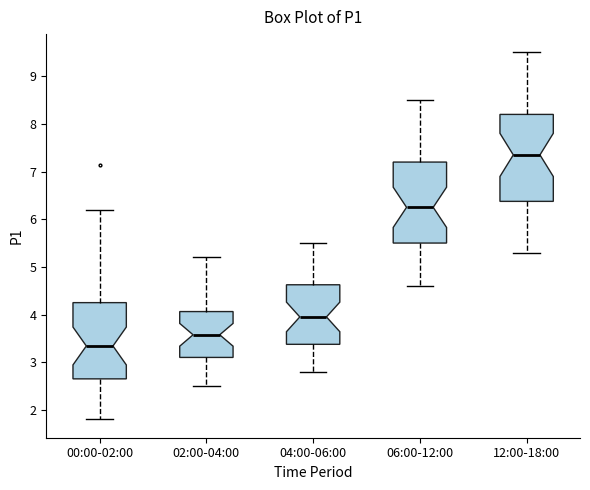

Reading left to right, read every box against the y-axis: the position of its median line, the range the box covers, and the ends of its whiskers. The values are not printed on the chart, so give them approximately, as read against the axis.

00:00-02:00: median 3.3, box 2.7 to 4.3, whiskers 1.8 to 6.2
02:00-04:00: median 3.6, box 3.1 to 4.1, whiskers 2.5 to 5.2
04:00-06:00: median 4.0, box 3.4 to 4.6, whiskers 2.8 to 5.5
06:00-12:00: median 6.3, box 5.5 to 7.2, whiskers 4.6 to 8.5
12:00-18:00: median 7.4, box 6.4 to 8.2, whiskers 5.3 to 9.5